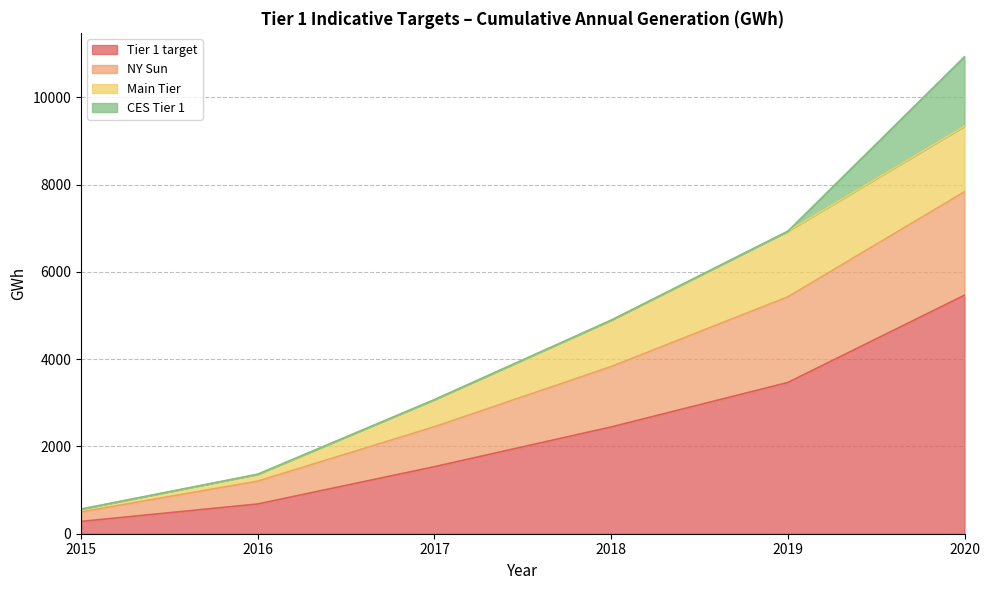

At which category is the sum across all series the highest?

2020